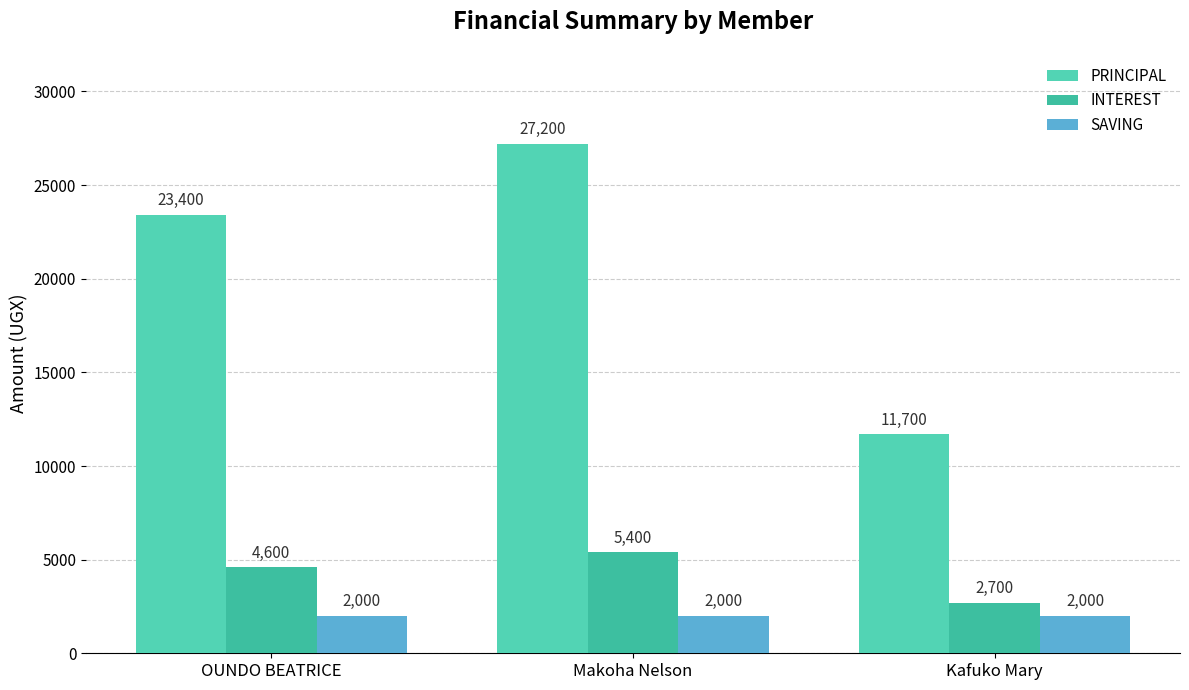

The INTEREST series shows 5400 at Makoha Nelson. True or false?

True